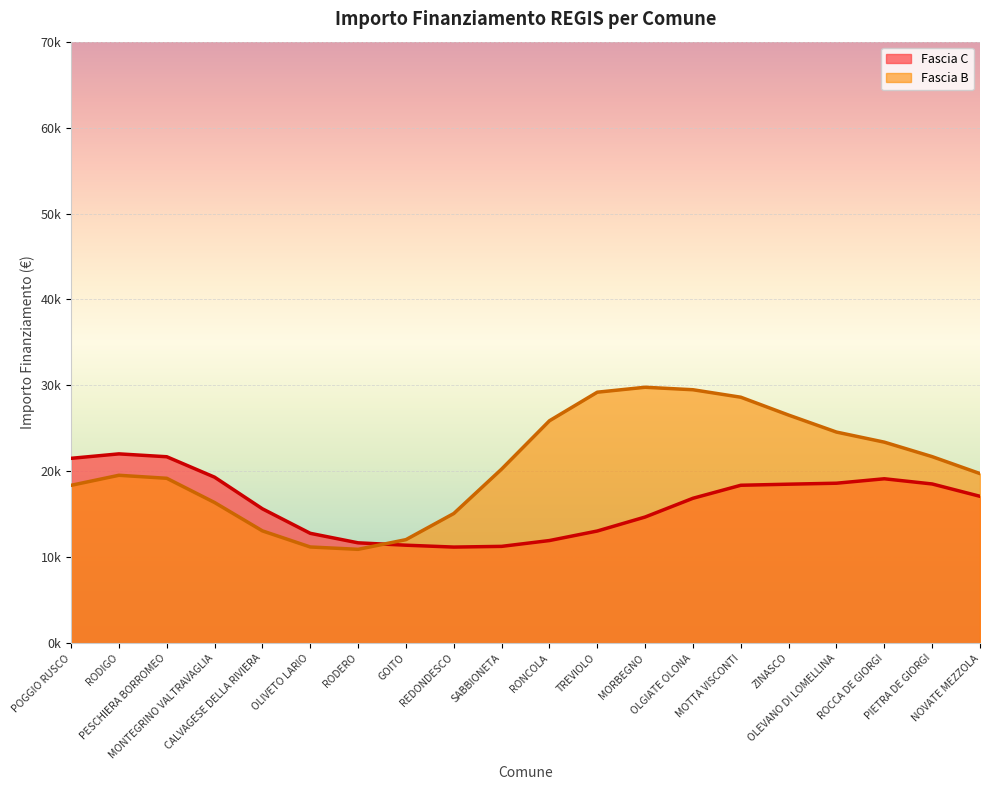

Which series changed the most between ZINASCO and NOVATE MEZZOLA?

Fascia B